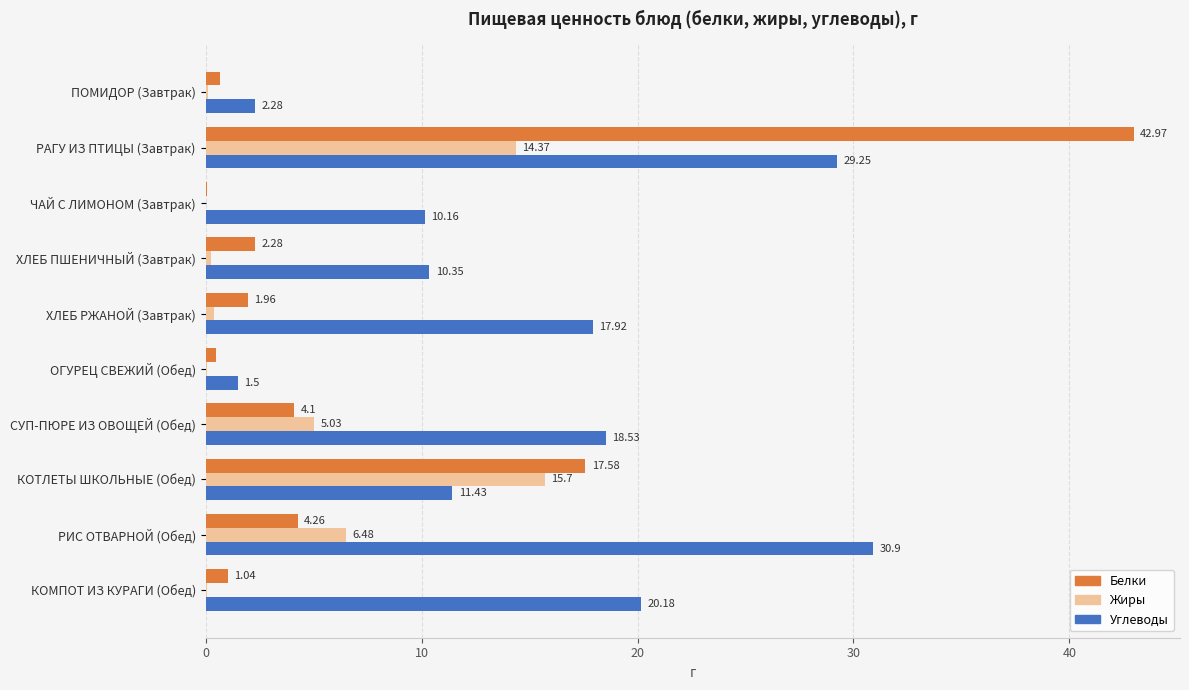

Is the value of Углеводы at ХЛЕБ РЖАНОЙ (Завтрак) greater than the value of Жиры at СУП-ПЮРЕ ИЗ ОВОЩЕЙ (Обед)?

Yes